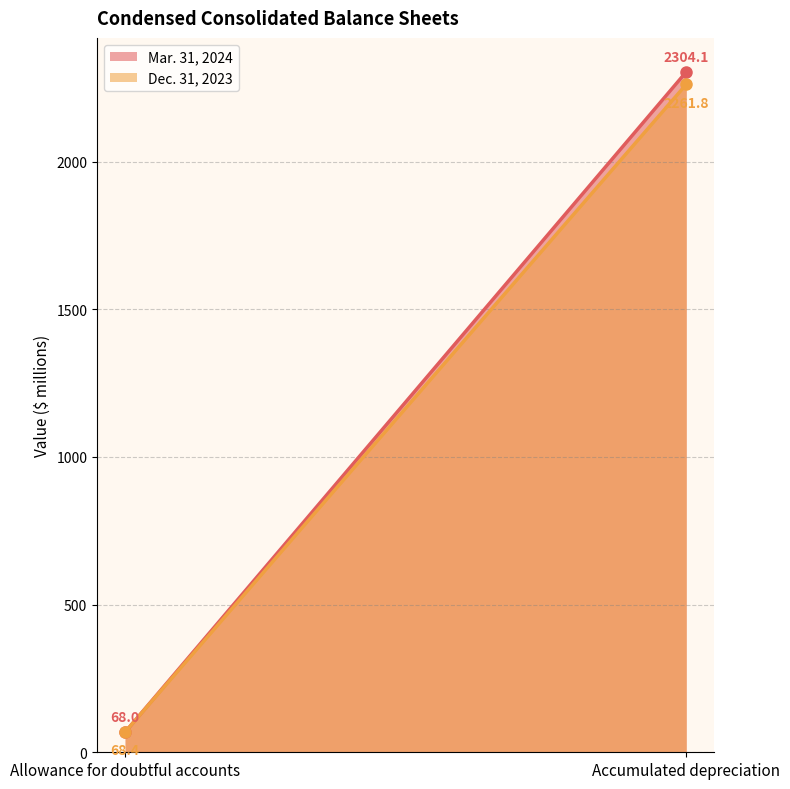

Which series has the widest spread of values?

Mar. 31, 2024